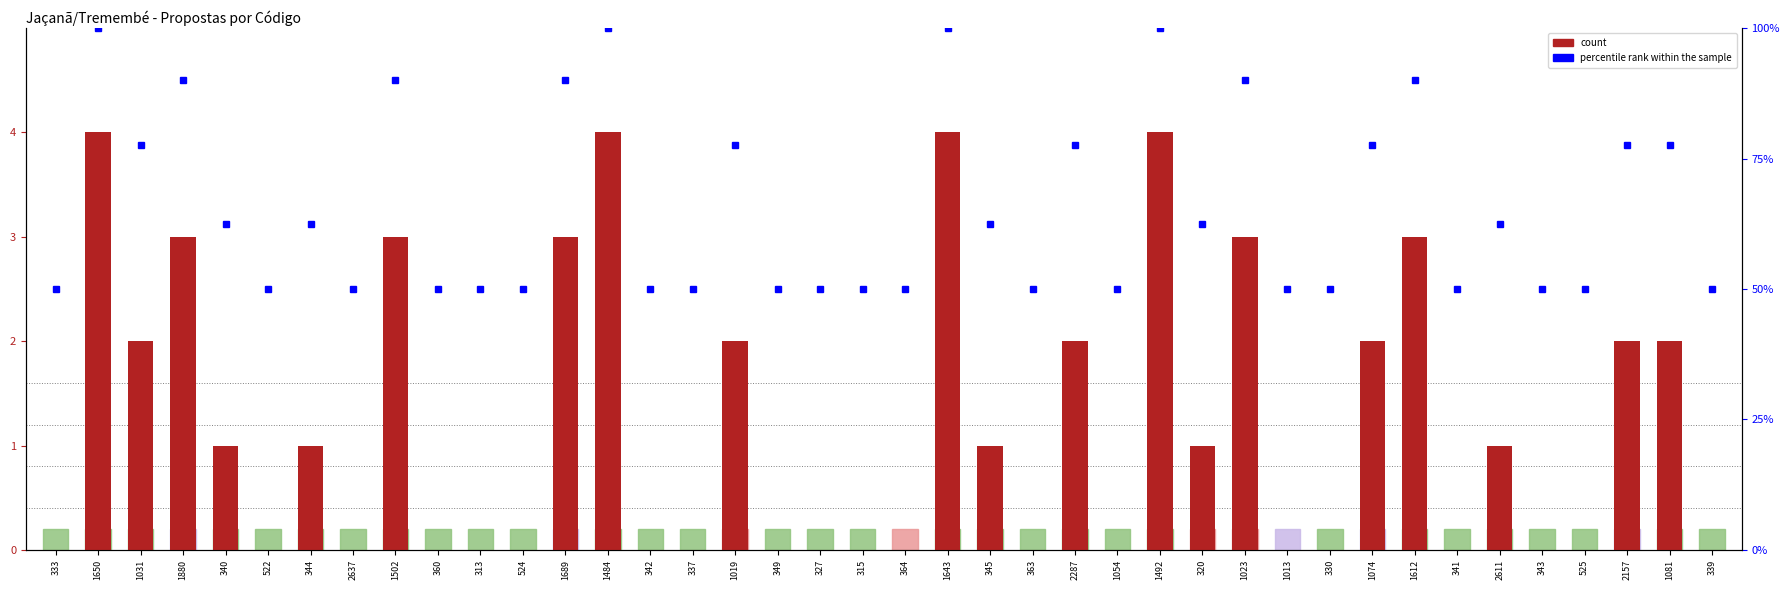

What is the label of the 32nd bar from the right?

1502